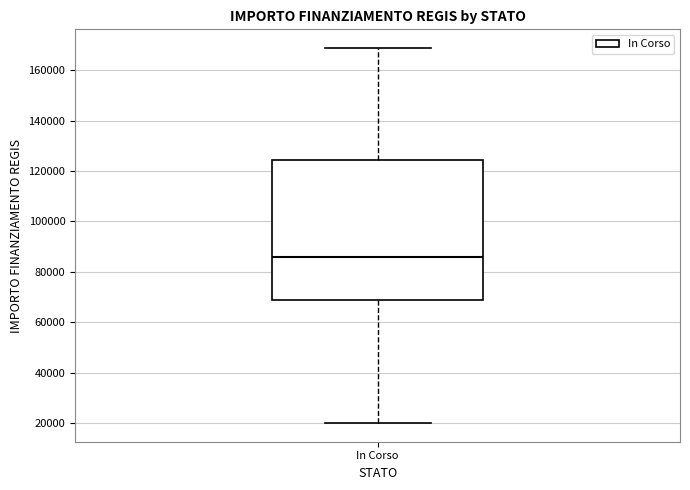

Where does the upper whisker of the box for In Corso end on the y-axis? The values are not printed on the chart, so give them approximately, as read against the axis.

168000